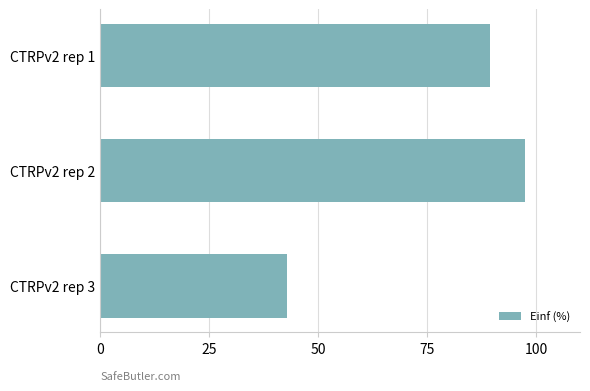

Rank the categories by value from lowest to highest.

CTRPv2 rep 3, CTRPv2 rep 1, CTRPv2 rep 2